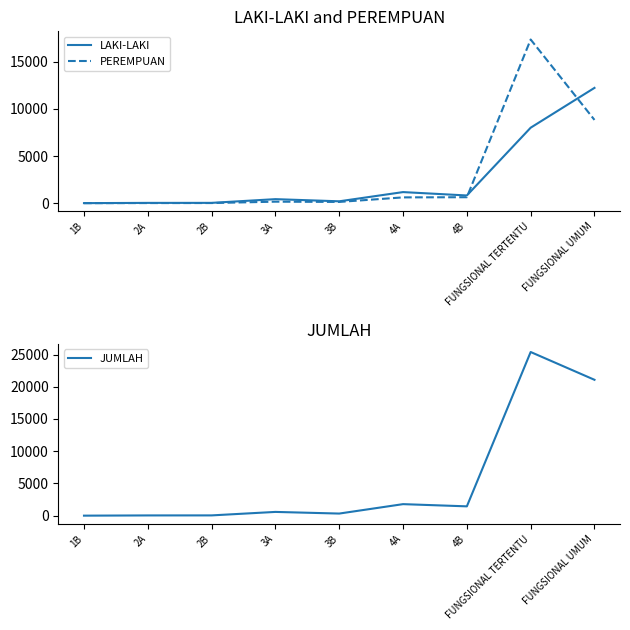

Which series has the largest total across all categories?

JUMLAH